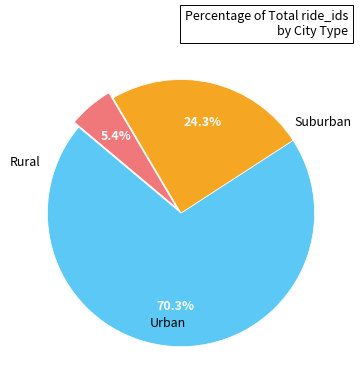

Is there a majority slice in this chart?

Yes